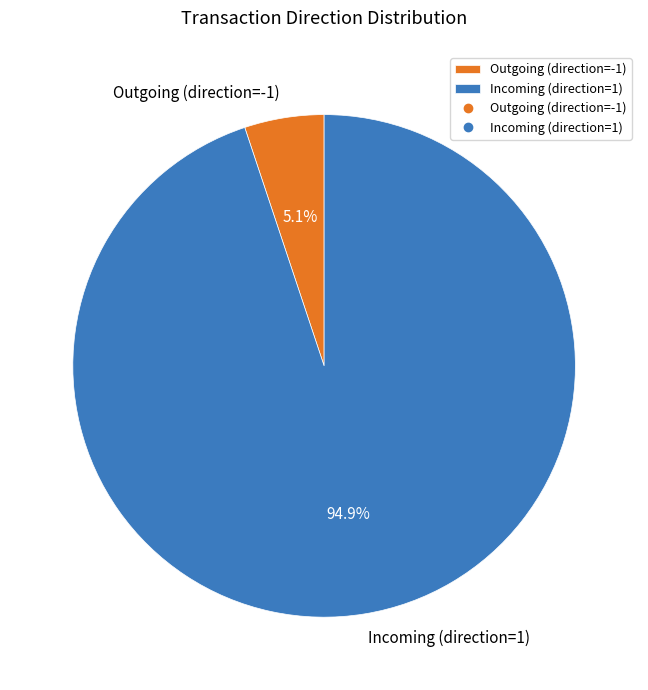

Rank the categories by value from highest to lowest.

Incoming (direction=1), Outgoing (direction=-1)